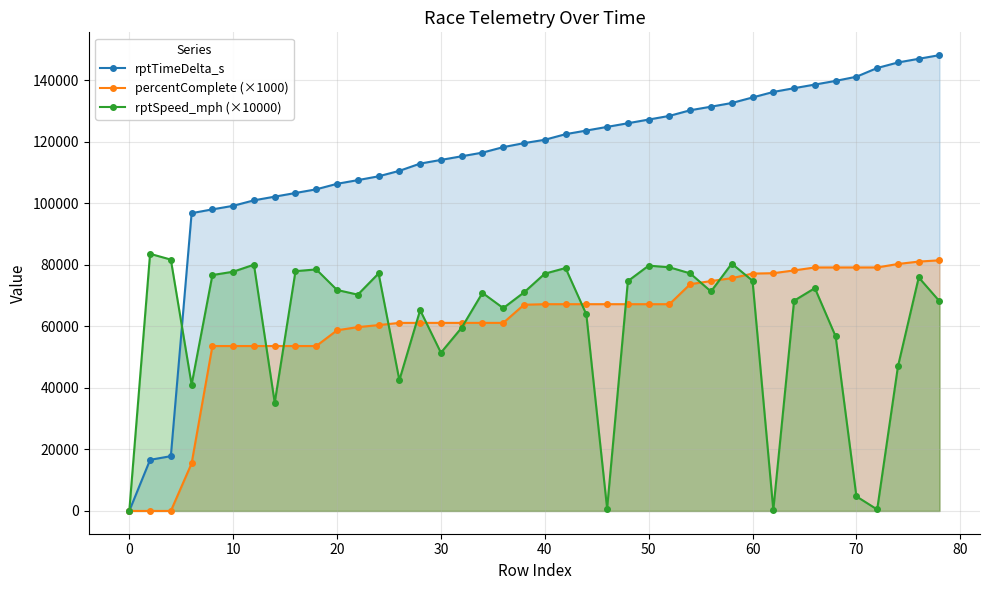

Which series has the largest total across all categories?

rptTimeDelta_s